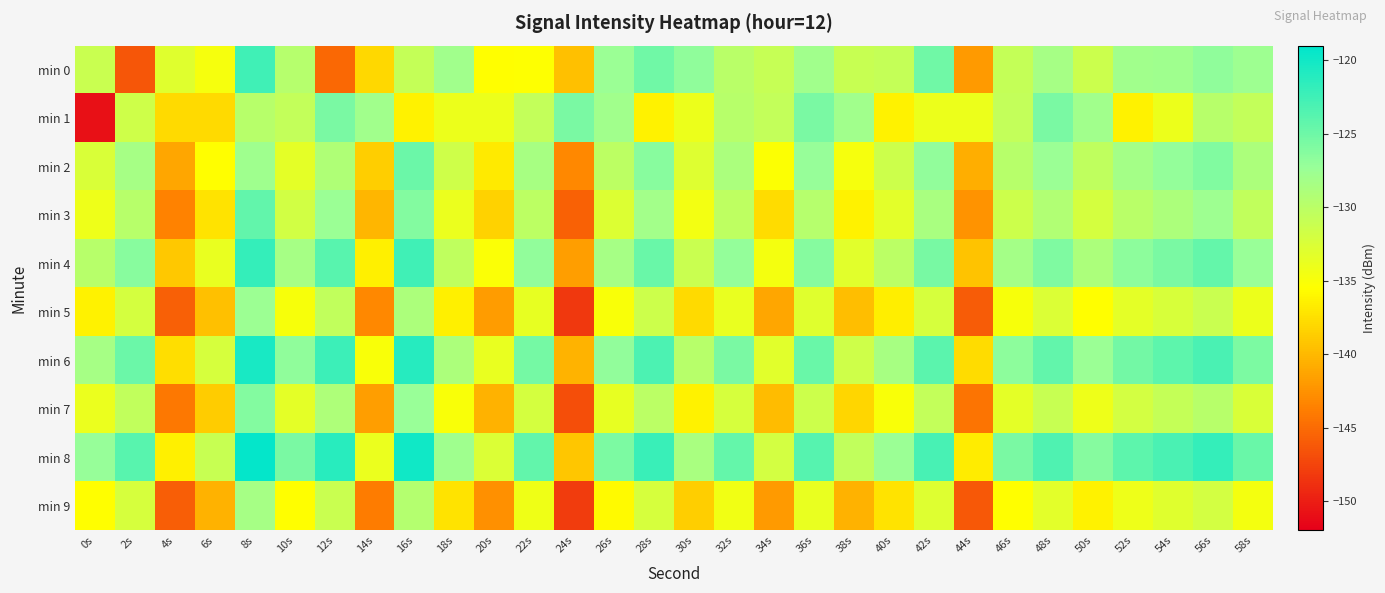

Reading left to right, transcribe all the data shown in this chart.

min 0: 0s=-131.2	2s=-146.3	4s=-133.0	6s=-134.8	8s=-122.5	10s=-129.6	12s=-145.3	14s=-138.0	16s=-130.8	18s=-127.9	20s=-135.5	22s=-135.5	24s=-139.6	26s=-127.4	28s=-125.1	30s=-126.9	32s=-129.9	34s=-131.0	36s=-127.9	38s=-131.0	40s=-130.7	42s=-125.1	44s=-142.1	46s=-130.8	48s=-128.3	50s=-131.3	52s=-128.0	54s=-127.8	56s=-126.8	58s=-127.7
min 1: 0s=-150.9	2s=-131.6	4s=-137.9	6s=-137.9	8s=-129.8	10s=-130.7	12s=-125.7	14s=-128.0	16s=-136.3	18s=-134.0	20s=-134.0	22s=-130.7	24s=-125.7	26s=-128.0	28s=-136.3	30s=-134.0	32s=-129.8	34s=-130.7	36s=-125.7	38s=-128.0	40s=-136.3	42s=-134.0	44s=-134.0	46s=-130.7	48s=-125.7	50s=-128.0	52s=-136.3	54s=-134.0	56s=-129.8	58s=-130.7
min 2: 0s=-132.5	2s=-128.3	4s=-141.2	6s=-135.6	8s=-127.8	10s=-133.4	12s=-129.1	14s=-138.7	16s=-124.9	18s=-131.6	20s=-136.8	22s=-128.5	24s=-143.2	26s=-130.1	28s=-126.4	30s=-132.9	32s=-128.7	34s=-135.3	36s=-127.2	38s=-134.8	40s=-131.5	42s=-126.9	44s=-140.7	46s=-129.8	48s=-127.5	50s=-130.4	52s=-128.2	54s=-127.1	56s=-126.0	58s=-128.8
min 3: 0s=-134.1	2s=-129.7	4s=-143.5	6s=-137.2	8s=-124.3	10s=-131.8	12s=-127.4	14s=-140.2	16s=-126.1	18s=-133.9	20s=-138.4	22s=-130.2	24s=-145.6	26s=-132.7	28s=-128.1	30s=-134.5	32s=-130.3	34s=-137.8	36s=-129.6	38s=-136.4	40s=-133.2	42s=-128.6	44s=-142.4	46s=-131.5	48s=-129.2	50s=-132.1	52s=-129.9	54s=-128.8	56s=-127.7	58s=-130.5
min 4: 0s=-129.8	2s=-126.4	4s=-139.1	6s=-133.7	8s=-121.9	10s=-128.3	12s=-123.8	14s=-136.5	16s=-122.6	18s=-130.4	20s=-135.2	22s=-126.9	24s=-141.8	26s=-128.4	28s=-124.7	30s=-131.2	32s=-127.1	34s=-134.6	36s=-126.3	38s=-133.1	40s=-130.0	42s=-125.5	44s=-139.3	46s=-128.2	48s=-125.9	50s=-128.9	52s=-126.7	54s=-125.6	56s=-124.5	58s=-127.3
min 5: 0s=-136.4	2s=-132.1	4s=-145.8	6s=-139.5	8s=-127.6	10s=-134.9	12s=-130.5	14s=-143.2	16s=-128.8	18s=-136.5	20s=-141.9	22s=-133.6	24s=-148.3	26s=-135.1	28s=-131.4	30s=-137.9	32s=-133.7	34s=-141.3	36s=-133.0	38s=-139.7	40s=-136.6	42s=-132.2	44s=-146.0	46s=-134.9	48s=-132.6	50s=-135.6	52s=-133.4	54s=-132.3	56s=-131.2	58s=-134.0
min 6: 0s=-128.3	2s=-124.9	4s=-137.6	6s=-132.2	8s=-120.4	10s=-126.8	12s=-122.3	14s=-135.0	16s=-121.1	18s=-128.9	20s=-133.7	22s=-125.4	24s=-140.3	26s=-126.9	28s=-123.2	30s=-129.7	32s=-125.6	34s=-133.1	36s=-124.8	38s=-131.6	40s=-128.5	42s=-124.0	44s=-137.8	46s=-126.7	48s=-124.4	50s=-127.4	52s=-125.2	54s=-124.1	56s=-123.0	58s=-125.8
min 7: 0s=-133.9	2s=-130.5	4s=-144.2	6s=-138.8	8s=-126.1	10s=-133.4	12s=-129.0	14s=-141.7	16s=-127.3	18s=-135.0	20s=-140.4	22s=-132.1	24s=-146.9	26s=-133.6	28s=-130.0	30s=-136.4	32s=-132.2	34s=-139.8	36s=-131.5	38s=-138.2	40s=-135.1	42s=-130.7	44s=-144.5	46s=-133.4	48s=-131.1	50s=-134.1	52s=-131.9	54s=-130.8	56s=-129.7	58s=-132.5
min 8: 0s=-127.2	2s=-123.8	4s=-136.5	6s=-131.1	8s=-119.3	10s=-125.7	12s=-121.2	14s=-133.9	16s=-120.0	18s=-127.8	20s=-132.6	22s=-124.3	24s=-139.2	26s=-125.8	28s=-122.1	30s=-128.6	32s=-124.5	34s=-132.0	36s=-123.7	38s=-130.5	40s=-127.4	42s=-122.9	44s=-136.7	46s=-125.6	48s=-123.3	50s=-126.3	52s=-124.1	54s=-123.0	56s=-121.9	58s=-124.7
min 9: 0s=-135.6	2s=-132.2	4s=-145.9	6s=-140.5	8s=-128.3	10s=-135.6	12s=-131.2	14s=-143.9	16s=-129.5	18s=-137.2	20s=-142.6	22s=-134.3	24s=-148.1	26s=-135.8	28s=-132.2	30s=-138.6	32s=-134.4	34s=-142.0	36s=-133.7	38s=-140.4	40s=-137.3	42s=-132.9	44s=-146.2	46s=-135.6	48s=-133.3	50s=-136.3	52s=-134.1	54s=-133.0	56s=-131.9	58s=-134.7